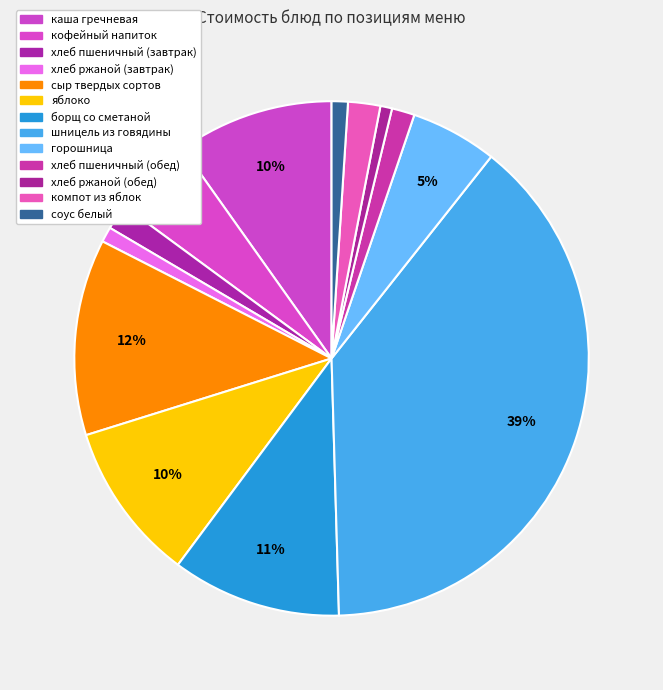

To the nearest percent, what portion does горошница represent?

5%